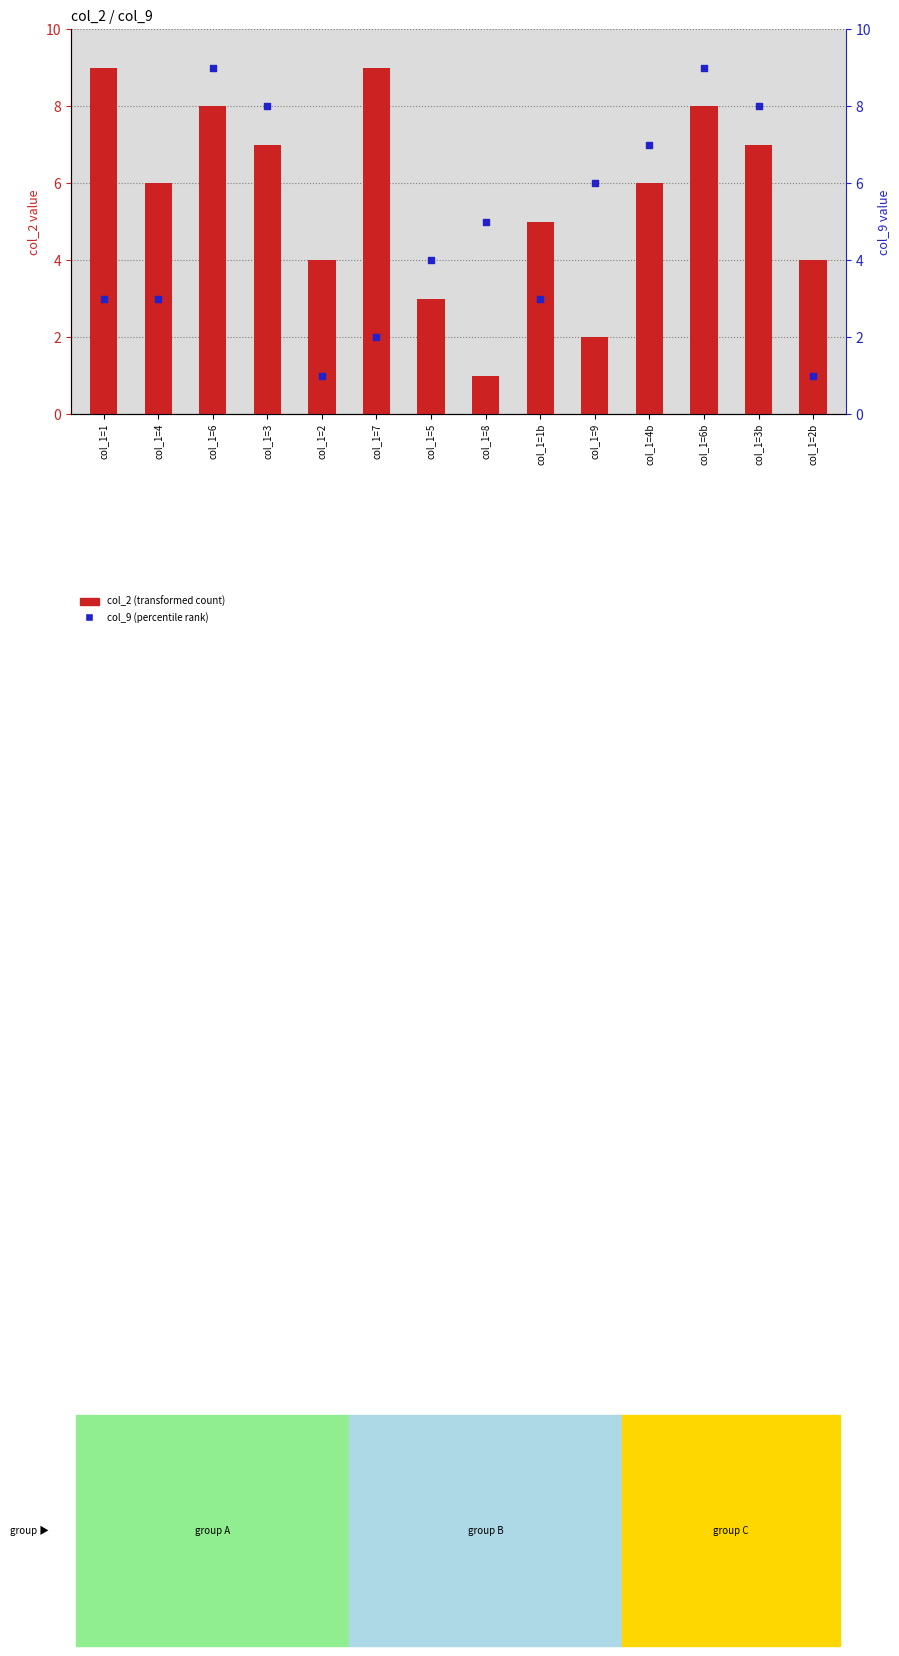

What is the total value across all series at col_1=5?

7